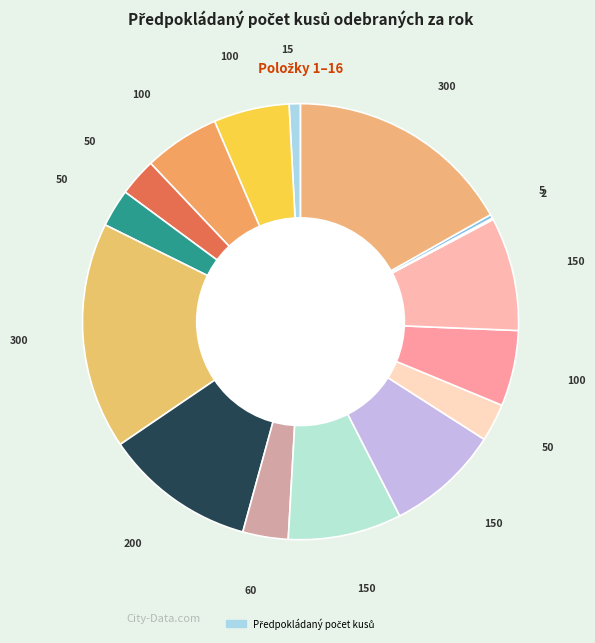

How many segments does this pie chart have?

16